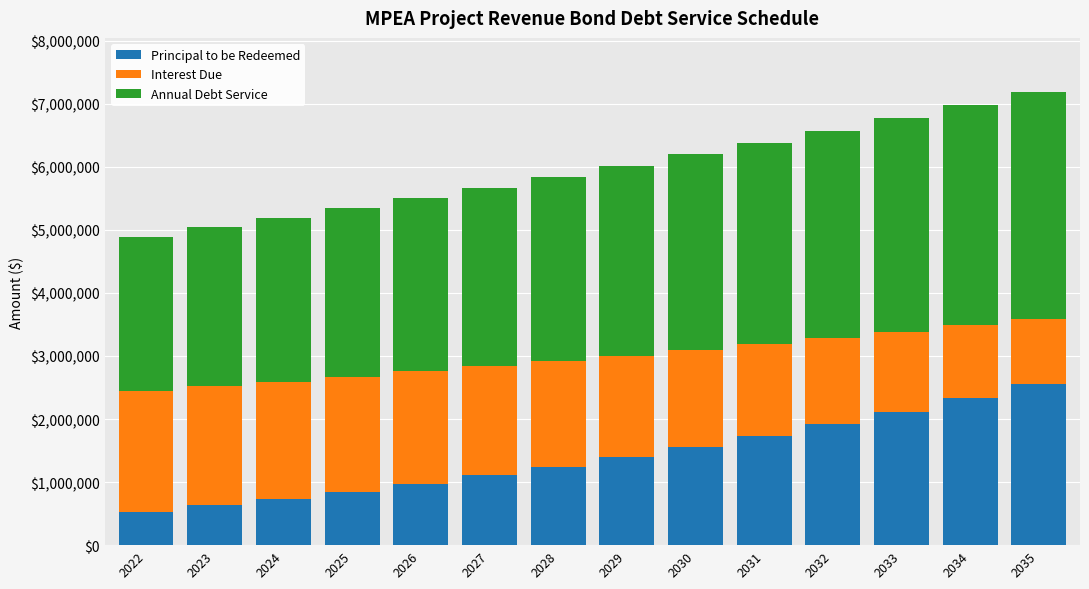

How many data points in Principal to be Redeemed are less than 1395000?

7